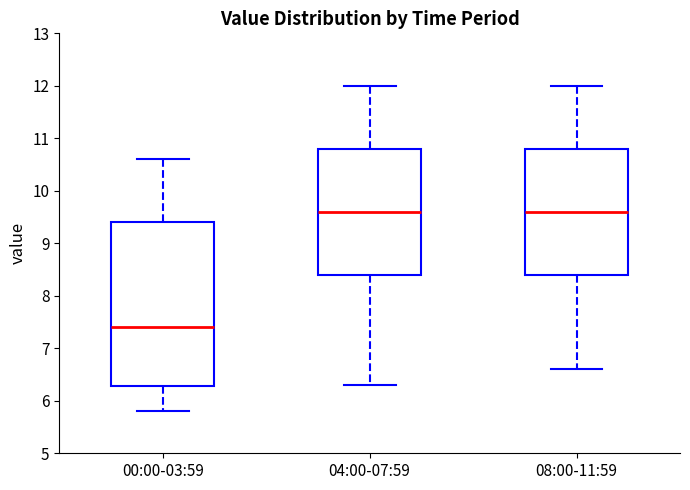

Reading left to right, read every box against the y-axis: the position of its median line, the range the box covers, and the ends of its whiskers. The values are not printed on the chart, so give them approximately, as read against the axis.

00:00-03:59: median 7.4, box 6.3 to 9.4, whiskers 5.8 to 10.6
04:00-07:59: median 9.6, box 8.4 to 10.8, whiskers 6.3 to 12.0
08:00-11:59: median 9.6, box 8.4 to 10.8, whiskers 6.6 to 12.0